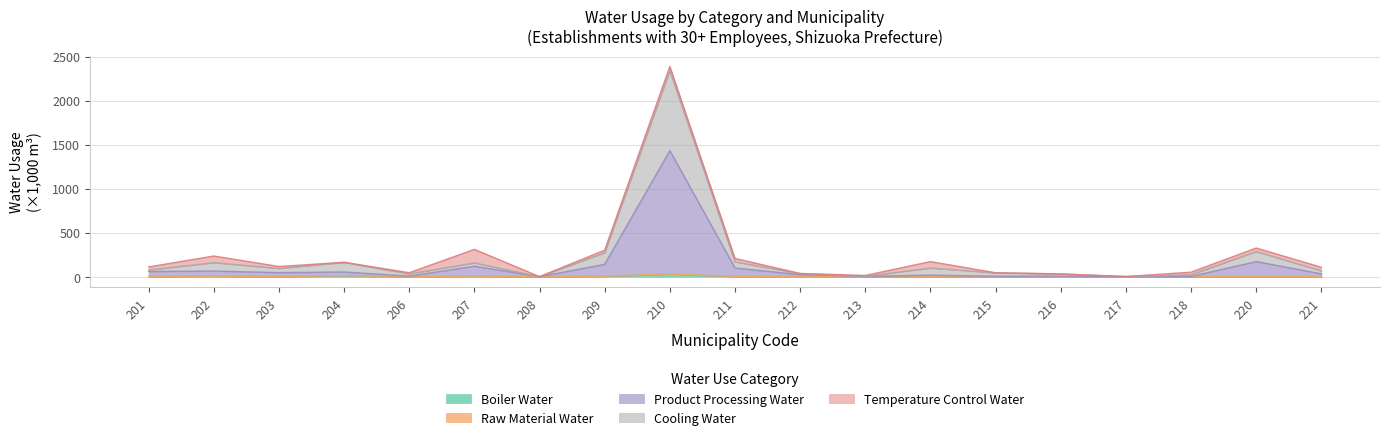

True or false: Product Processing Water and Boiler Water intersect in this chart.

False